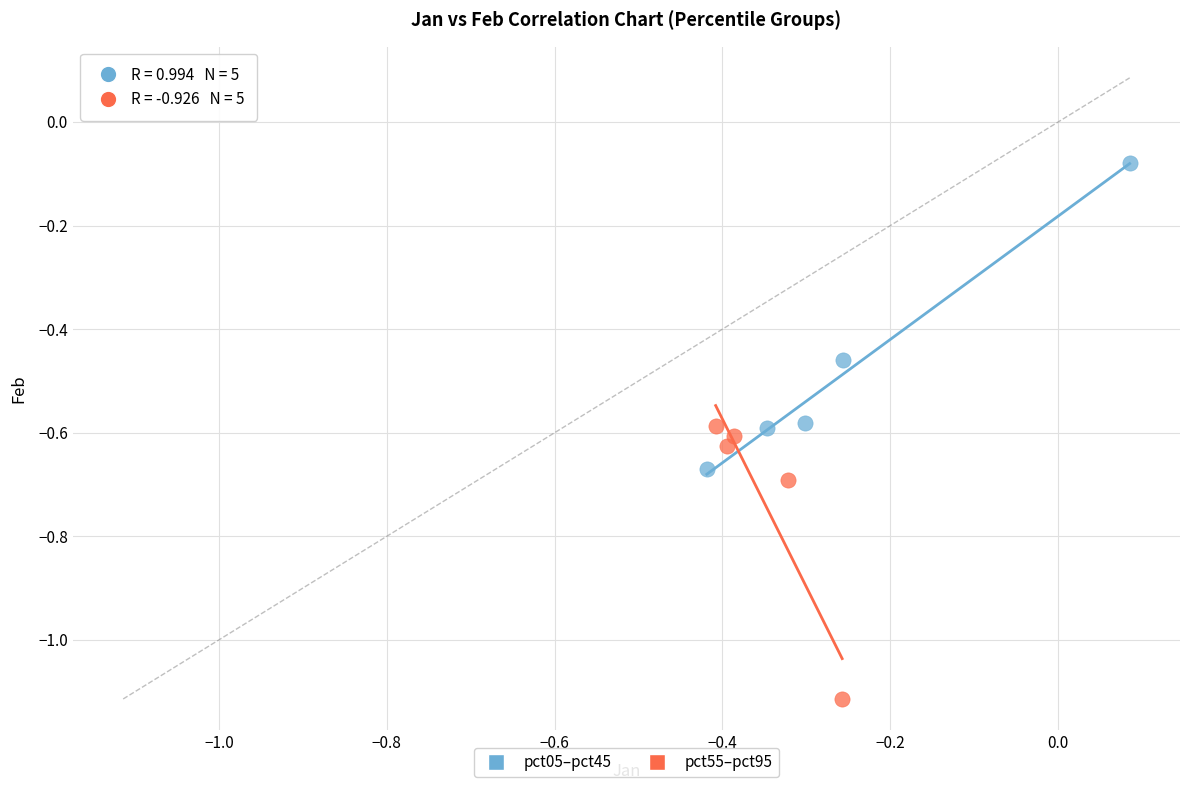

What are all the series names shown in the legend?

pct05–pct45, pct55–pct95